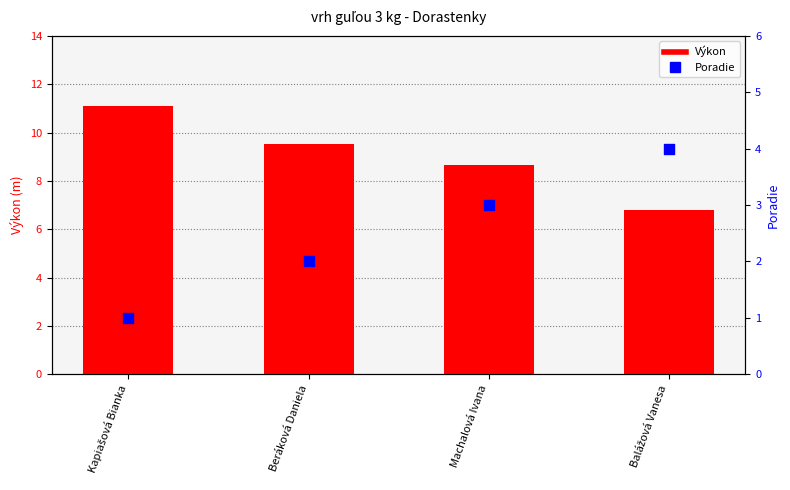

Which series has the widest spread of Y values?

Výkon